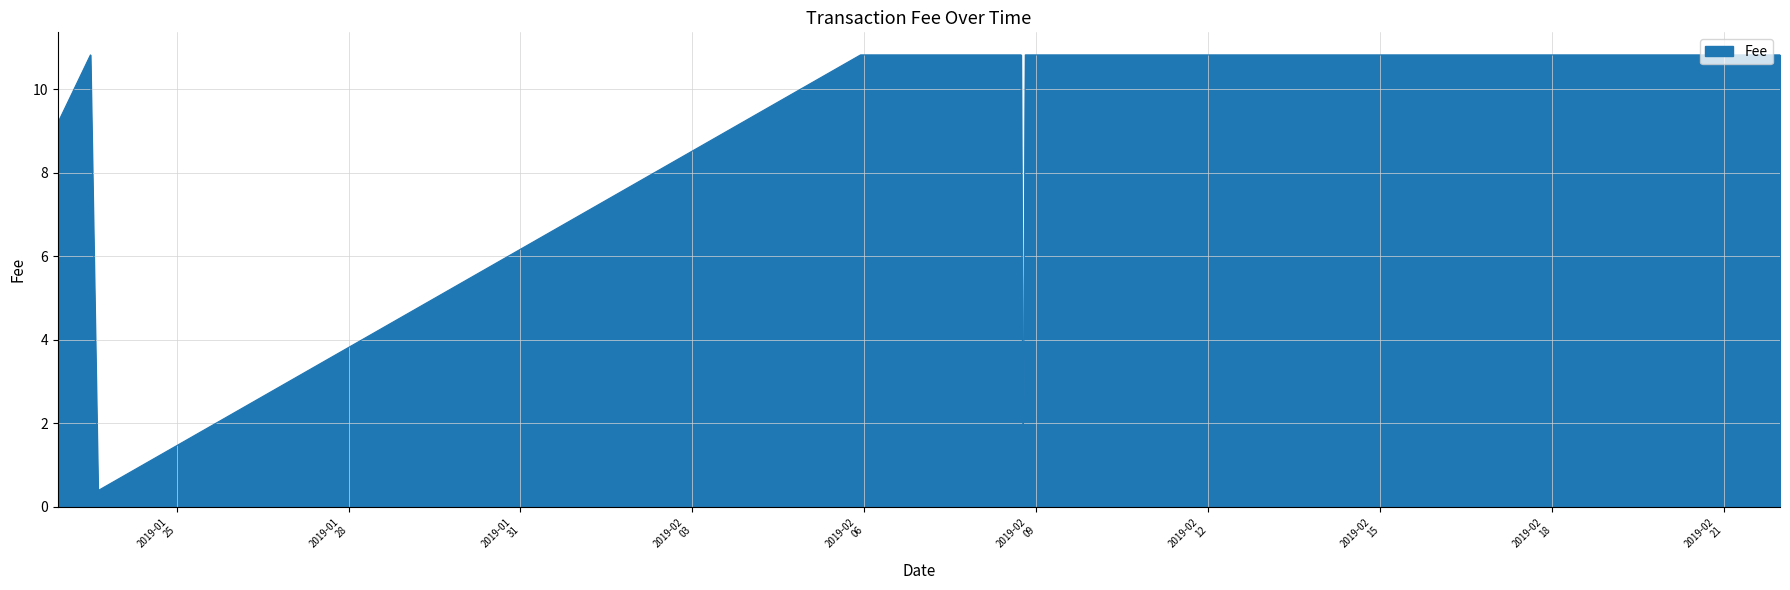

What is the sum of all values?

258.1